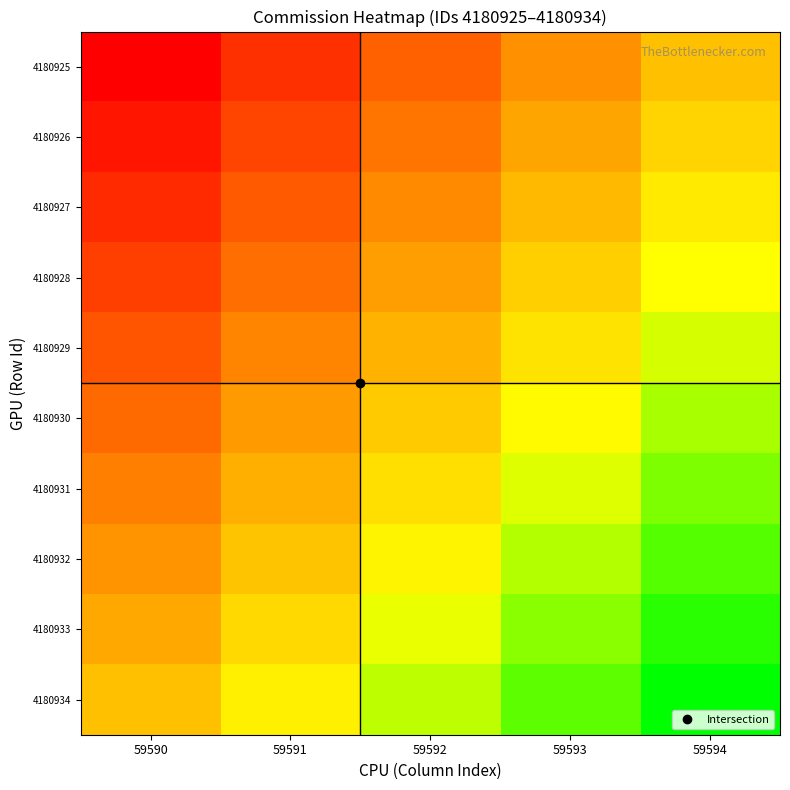

Reading left to right, extract all data points from this chart.

4180925: 59590=-1.0	59591=-0.8	59592=-0.5	59593=-0.2	59594=0.0
4180926: 59590=-0.9	59591=-0.6	59592=-0.4	59593=-0.1	59594=0.1
4180927: 59590=-0.8	59591=-0.5	59592=-0.3	59593=-0.0	59594=0.2
4180928: 59590=-0.7	59591=-0.4	59592=-0.2	59593=0.1	59594=0.3
4180929: 59590=-0.6	59591=-0.3	59592=-0.1	59593=0.2	59594=0.4
4180930: 59590=-0.4	59591=-0.2	59592=0.1	59593=0.3	59594=0.6
4180931: 59590=-0.3	59591=-0.1	59592=0.2	59593=0.4	59594=0.7
4180932: 59590=-0.2	59591=0.0	59592=0.3	59593=0.5	59594=0.8
4180933: 59590=-0.1	59591=0.1	59592=0.4	59593=0.6	59594=0.9
4180934: 59590=0.0	59591=0.2	59592=0.5	59593=0.8	59594=1.0